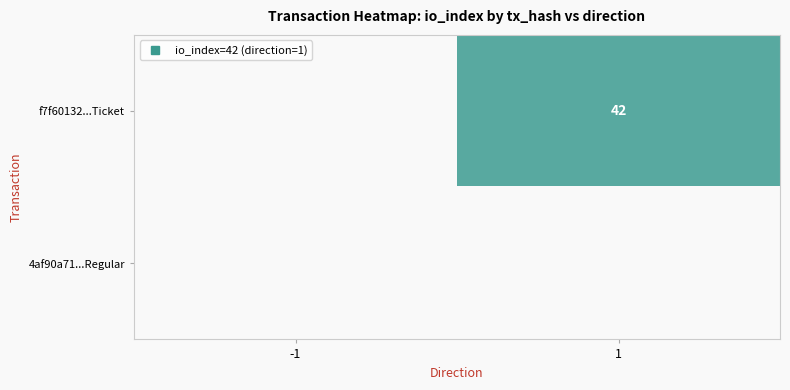

At how many categories does at least one series exceed 34?

1